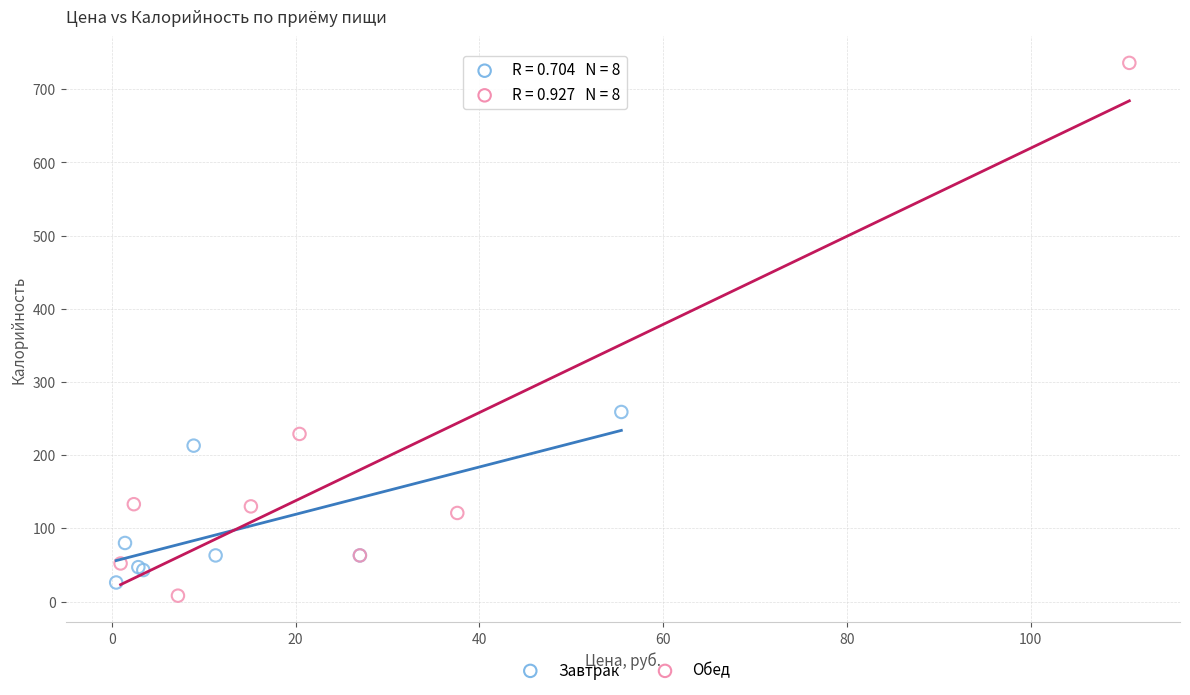

Which series reaches the minimum Y coordinate?

Обед